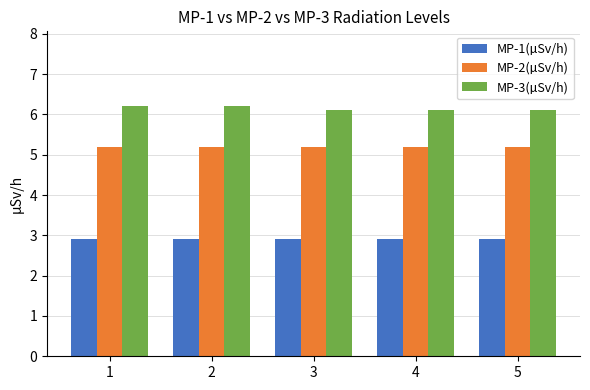

List the series in order of their overall mean, lowest first.

MP-1(µSv/h), MP-2(µSv/h), MP-3(µSv/h)